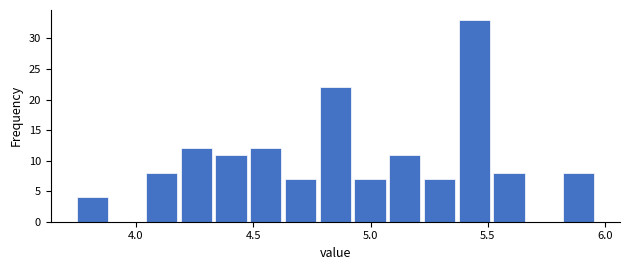

Around what value on the x-axis is the tallest bar? Give the approximate position of its centre, as read against the axis.

5.45